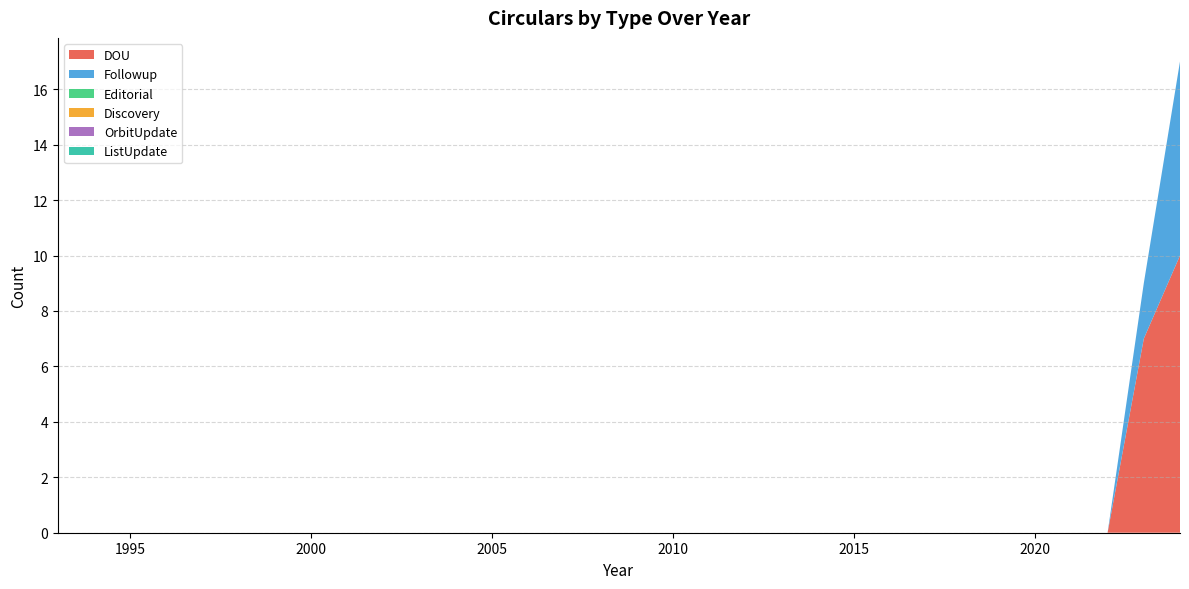

Reading left to right, transcribe all the data shown in this chart.

DOU: 1993=0	1994=0	1995=0	1996=0	1997=0	1998=0	1999=0	2000=0	2001=0	2002=0	2003=0	2004=0	2005=0	2006=0	2007=0	2008=0	2009=0	2010=0	2011=0	2012=0	2013=0	2014=0	2015=0	2016=0	2017=0	2018=0	2019=0	2020=0	2021=0	2022=0	2023=7	2024=10
Followup: 1993=0	1994=0	1995=0	1996=0	1997=0	1998=0	1999=0	2000=0	2001=0	2002=0	2003=0	2004=0	2005=0	2006=0	2007=0	2008=0	2009=0	2010=0	2011=0	2012=0	2013=0	2014=0	2015=0	2016=0	2017=0	2018=0	2019=0	2020=0	2021=0	2022=0	2023=2	2024=7
Editorial: 1993=0	1994=0	1995=0	1996=0	1997=0	1998=0	1999=0	2000=0	2001=0	2002=0	2003=0	2004=0	2005=0	2006=0	2007=0	2008=0	2009=0	2010=0	2011=0	2012=0	2013=0	2014=0	2015=0	2016=0	2017=0	2018=0	2019=0	2020=0	2021=0	2022=0	2023=0	2024=0
Discovery: 1993=0	1994=0	1995=0	1996=0	1997=0	1998=0	1999=0	2000=0	2001=0	2002=0	2003=0	2004=0	2005=0	2006=0	2007=0	2008=0	2009=0	2010=0	2011=0	2012=0	2013=0	2014=0	2015=0	2016=0	2017=0	2018=0	2019=0	2020=0	2021=0	2022=0	2023=0	2024=0
OrbitUpdate: 1993=0	1994=0	1995=0	1996=0	1997=0	1998=0	1999=0	2000=0	2001=0	2002=0	2003=0	2004=0	2005=0	2006=0	2007=0	2008=0	2009=0	2010=0	2011=0	2012=0	2013=0	2014=0	2015=0	2016=0	2017=0	2018=0	2019=0	2020=0	2021=0	2022=0	2023=0	2024=0
ListUpdate: 1993=0	1994=0	1995=0	1996=0	1997=0	1998=0	1999=0	2000=0	2001=0	2002=0	2003=0	2004=0	2005=0	2006=0	2007=0	2008=0	2009=0	2010=0	2011=0	2012=0	2013=0	2014=0	2015=0	2016=0	2017=0	2018=0	2019=0	2020=0	2021=0	2022=0	2023=0	2024=0